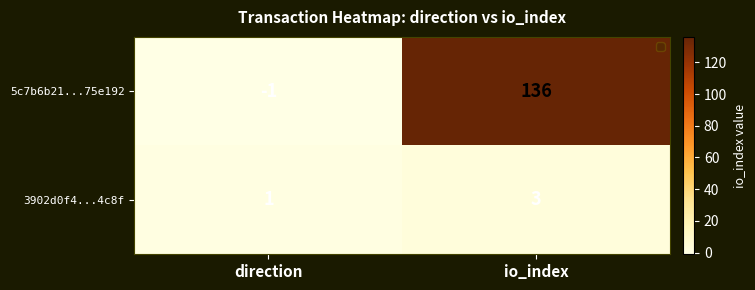

What is the sum of the 3902d0f4...4c8f values at io_index and direction?

4